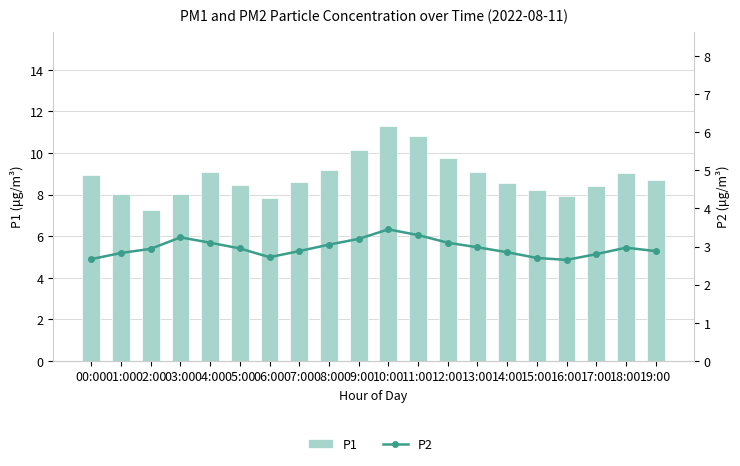

Which category has the highest value across all series?

10:00